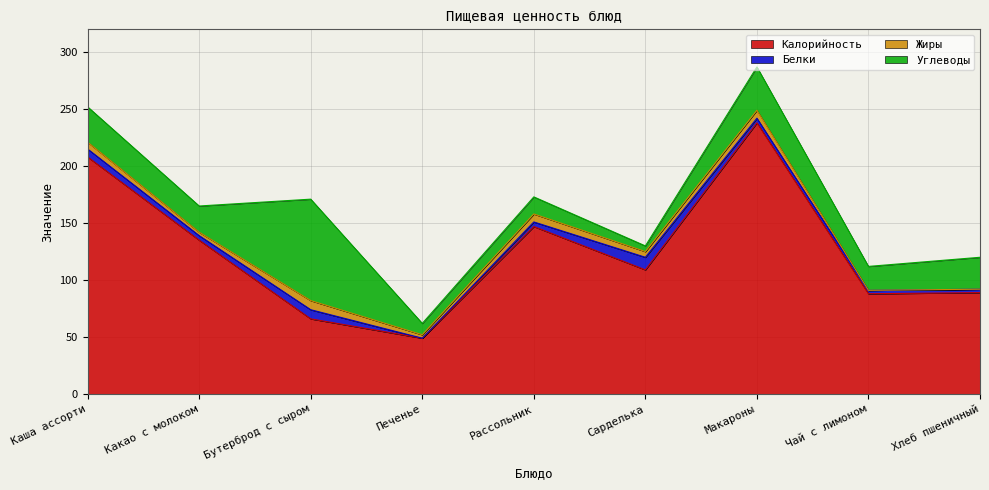

Which series has the largest total across all categories?

Калорийность